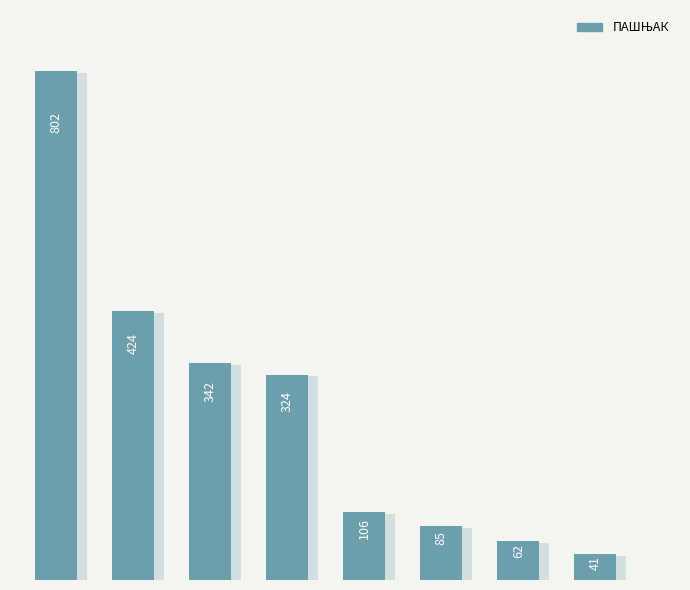

Count the number of categories in the chart.

8